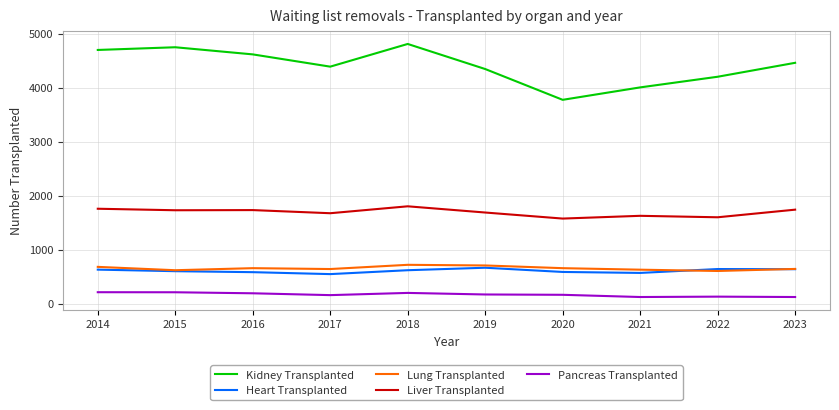

What is the average value of the Pancreas Transplanted series?

168